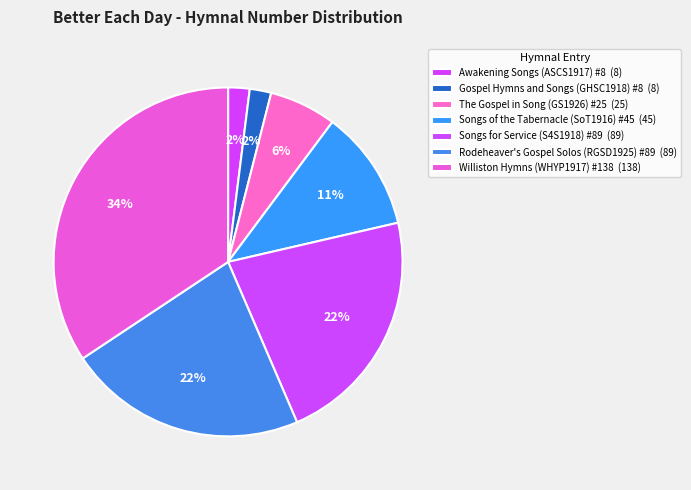

What is the change in value from Rodeheaver's Gospel Solos (RGSD1925) #89 to Williston Hymns (WHYP1917) #138?

+49